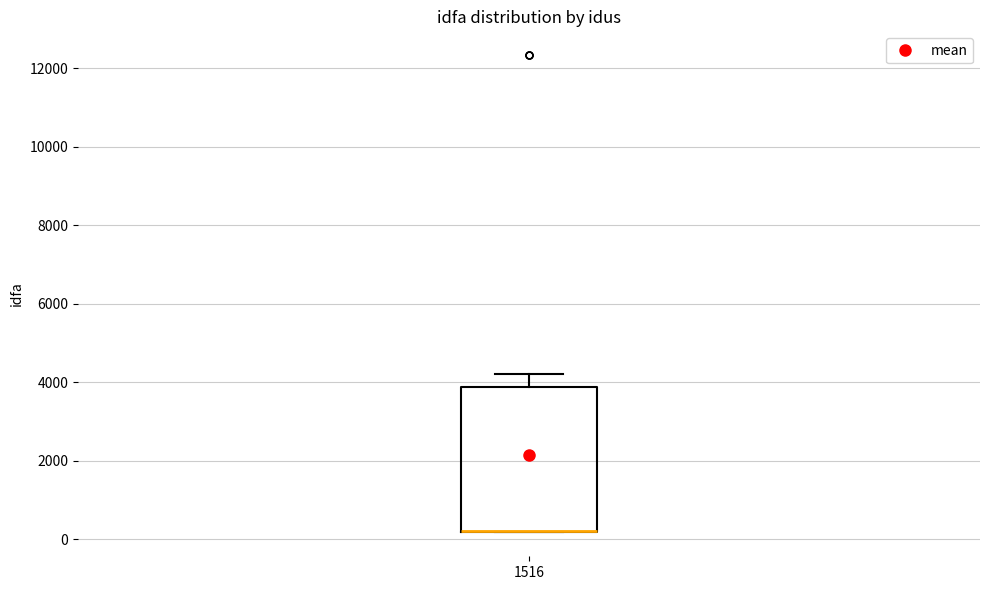

Where is the lower edge of the box at x = 1516 on the y-axis? The values are not printed on the chart, so give them approximately, as read against the axis.

200